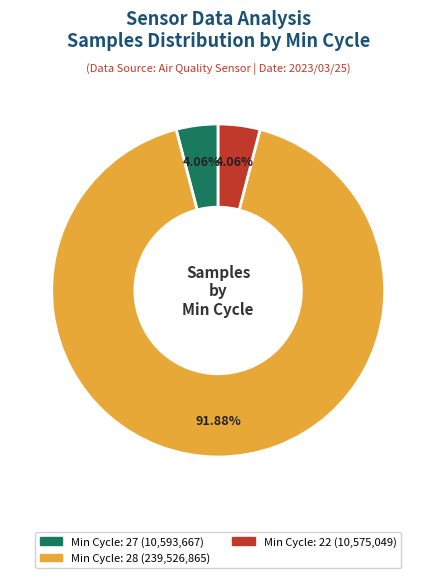

To the nearest percent, what is the average slice percentage?

33%